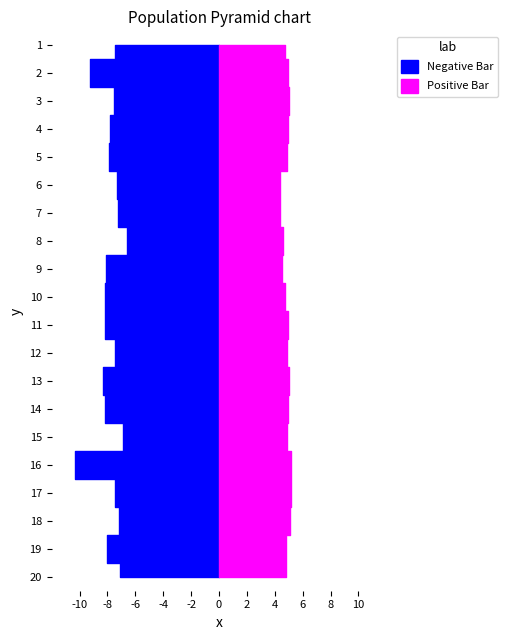

Reading right to left, extract all data points from this chart.

P1: 7.1	8.1	7.2	7.5	10.3	6.8	8.2	8.3	7.5	8.2	8.2	8.1	6.6	7.2	7.3	7.9	7.8	7.5	9.3	7.4
P2: 4.8	4.8	5.1	5.2	5.1	4.9	5.0	5.0	4.9	5.0	4.7	4.5	4.6	4.4	4.4	4.8	4.9	5.0	5.0	4.7